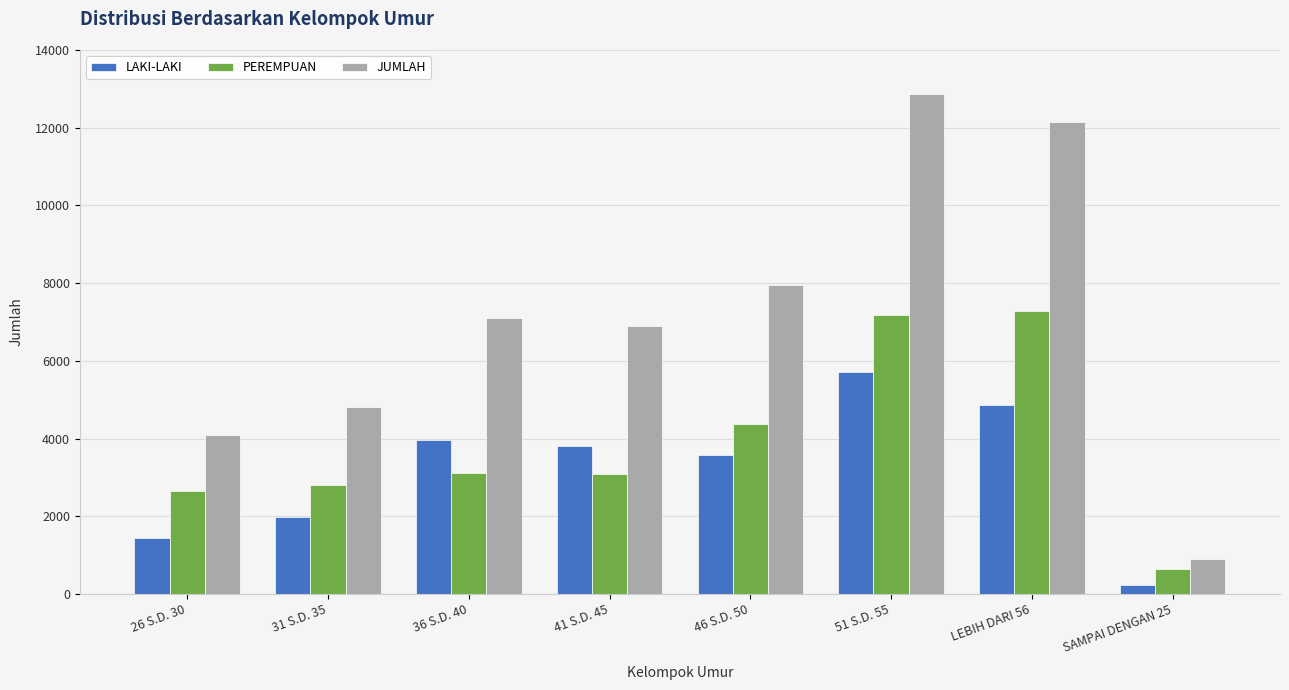

What is the total value across all series at 46 S.D. 50?

15890